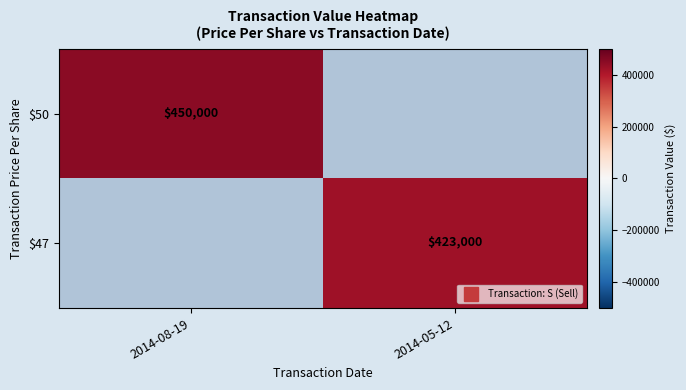

Which series has the widest spread of values?

$50